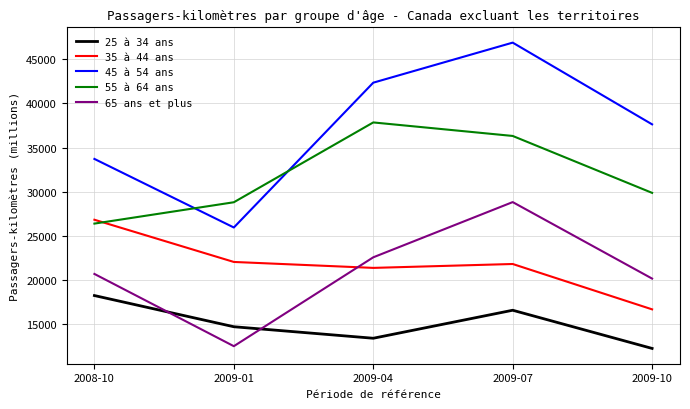

What is the minimum value for 25 à 34 ans?

12262.3